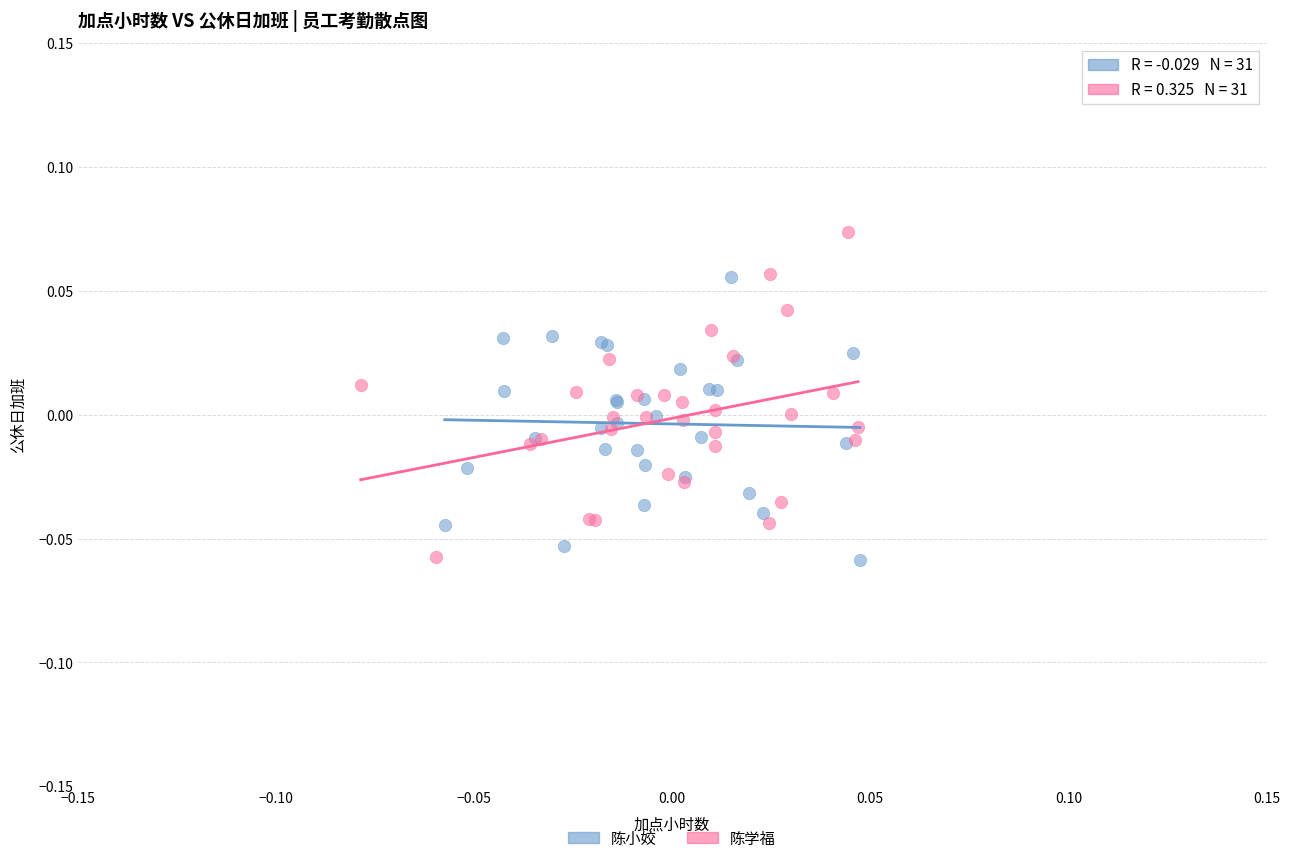

Which series reaches the maximum Y coordinate?

陈学福